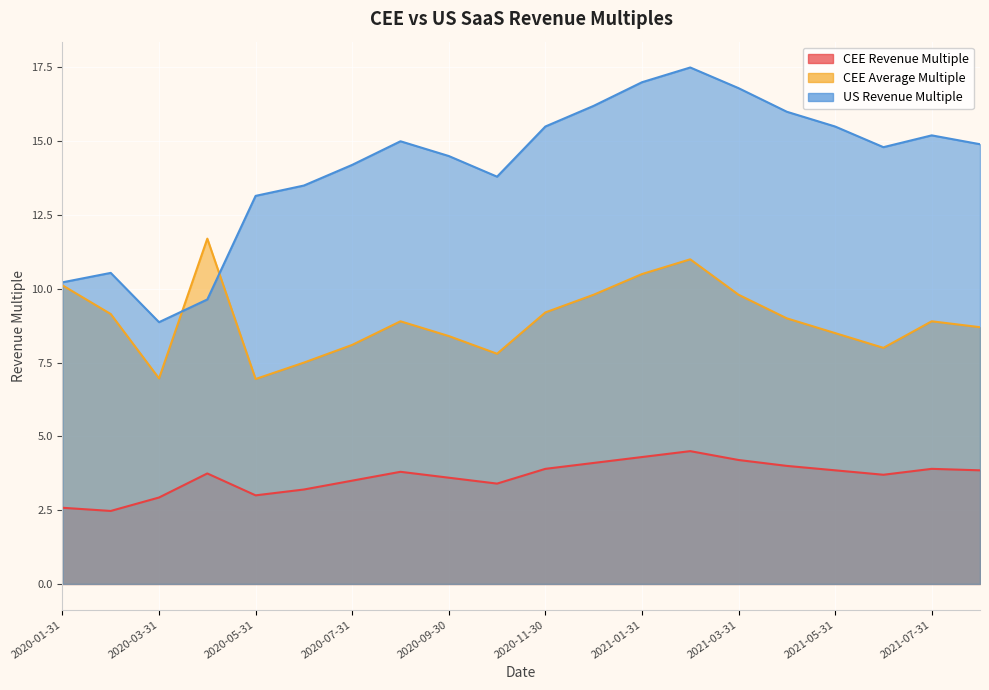

True or false: CEE Average Multiple and CEE Revenue Multiple intersect in this chart.

False